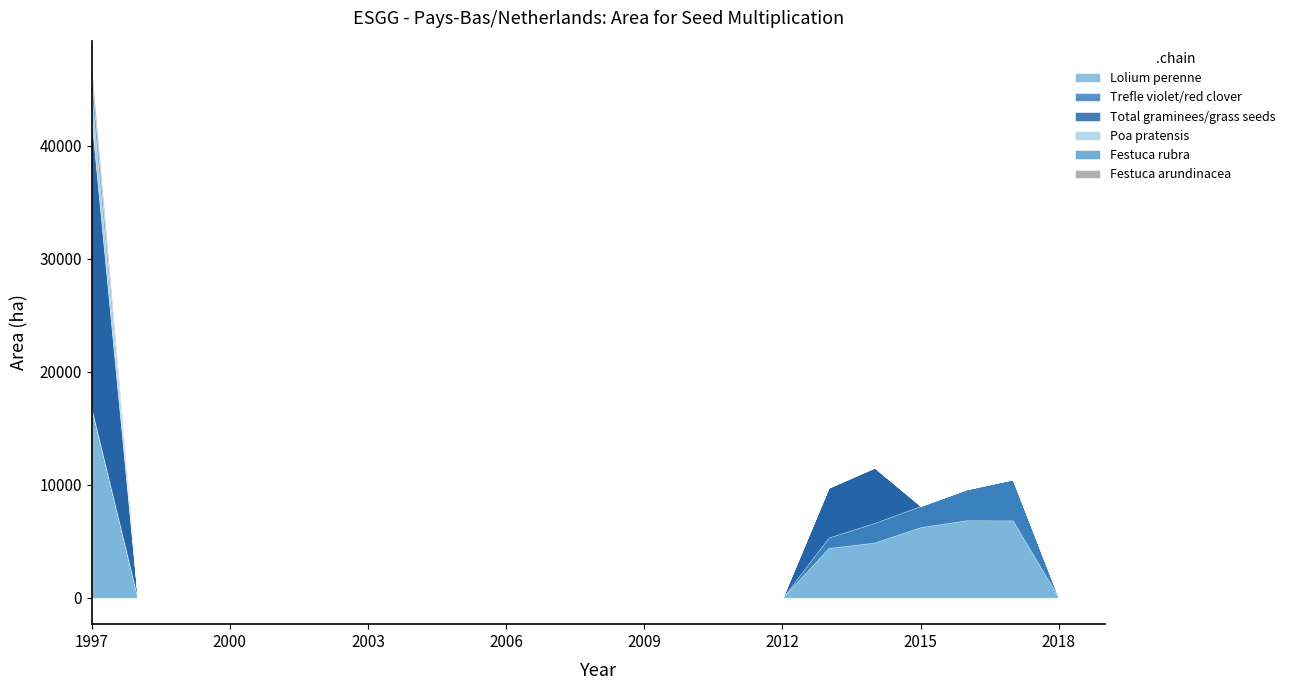

True or false: Poa pratensis and Festuca arundinacea intersect in this chart.

False